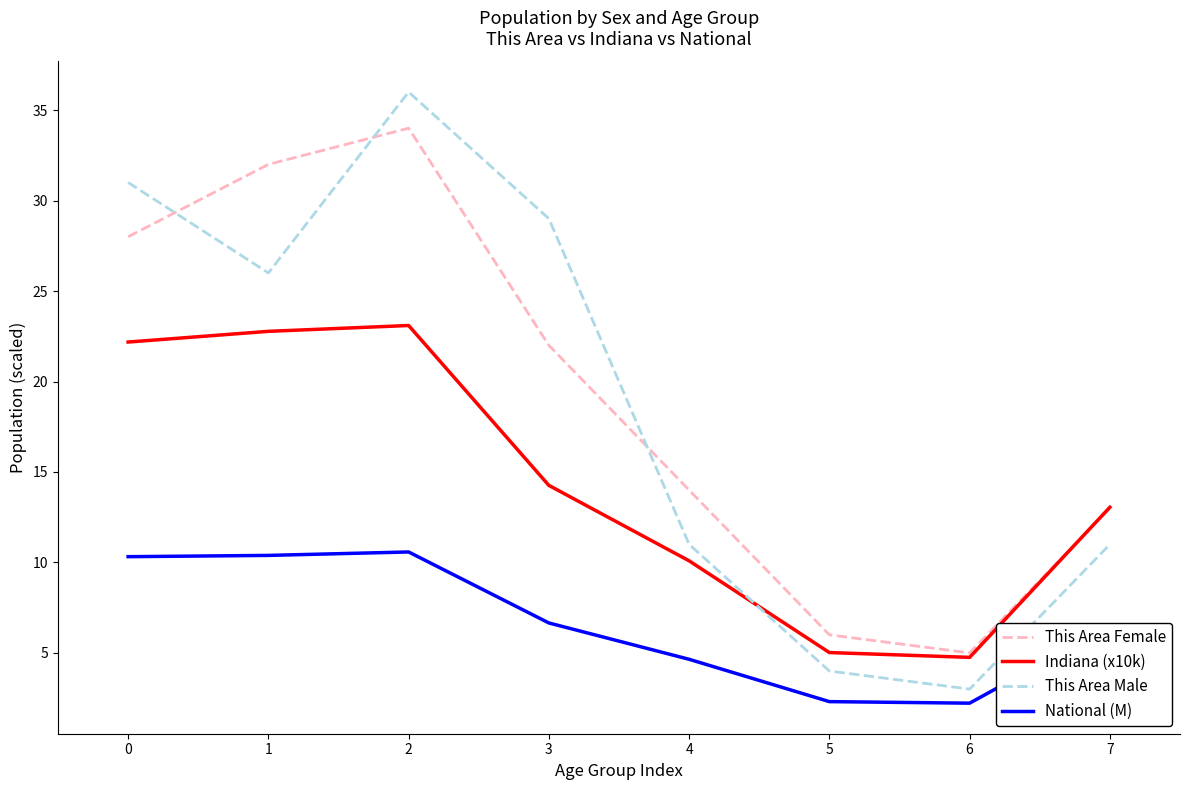

Count the number of categories in the chart.

8